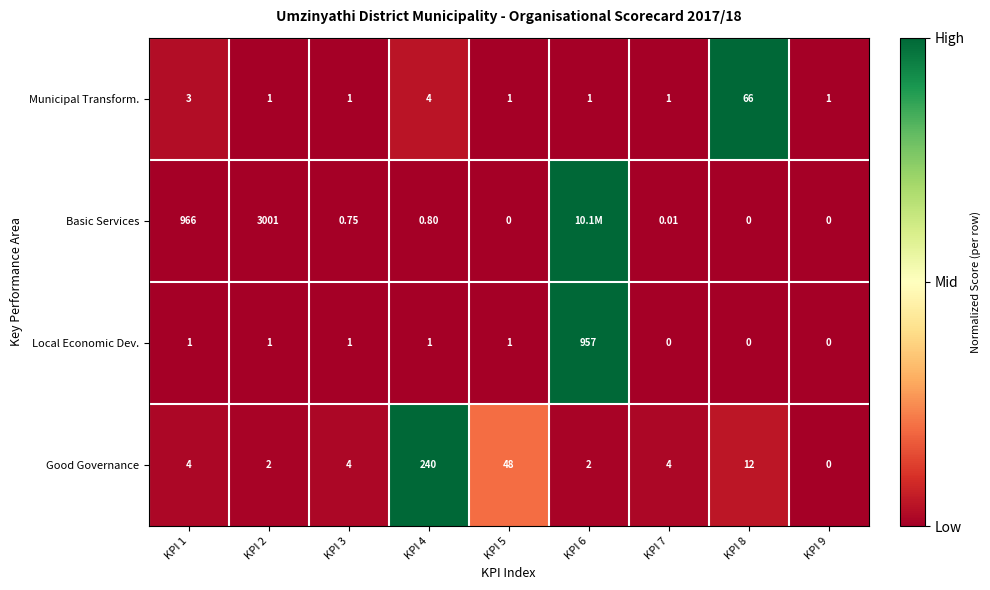

Between KPI 1 and KPI 9, which series saw the biggest shift?

Basic Services